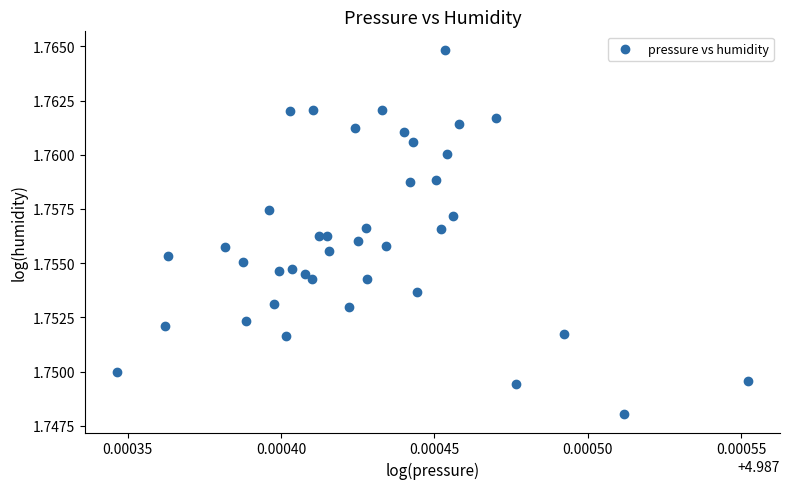

Count the number of points in this scatter plot.

40